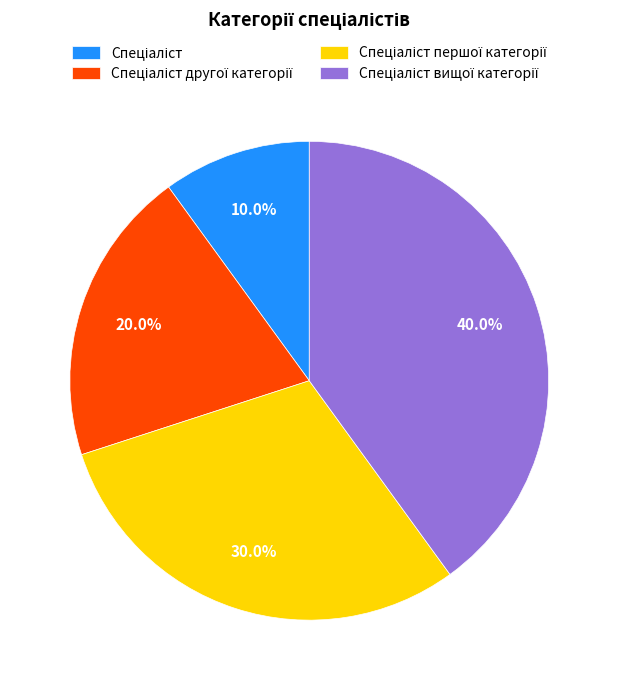

Is there a majority slice in this chart?

No